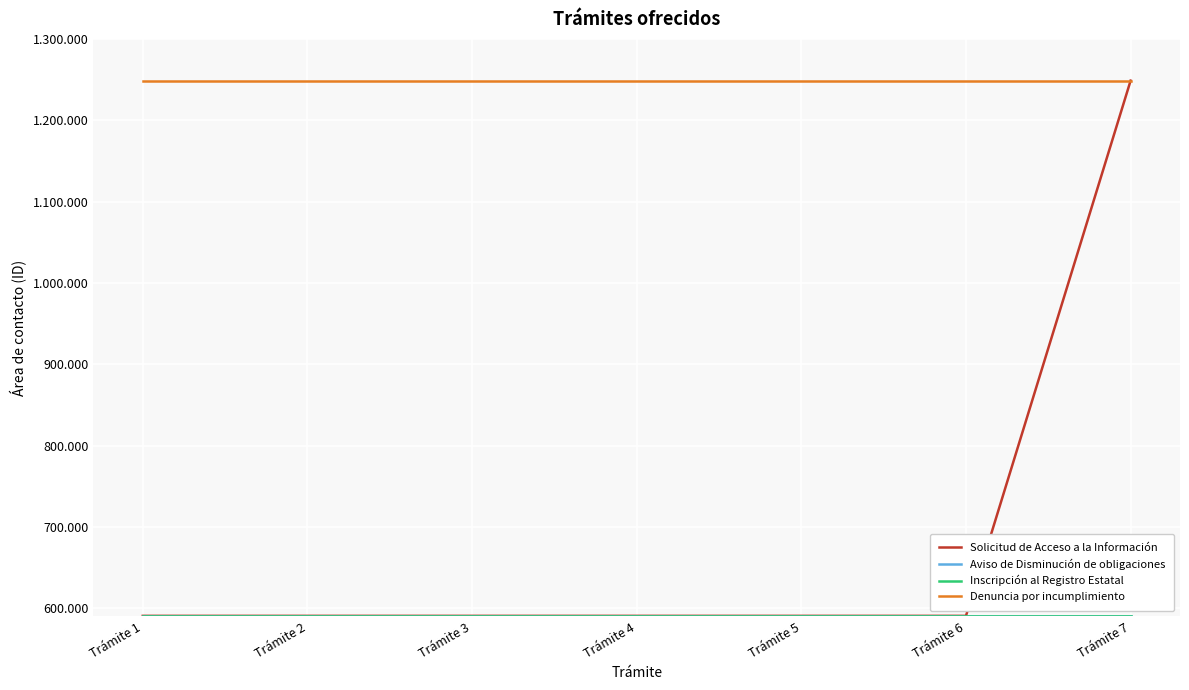

What is the difference between the highest and lowest values at Trámite 7?

657949